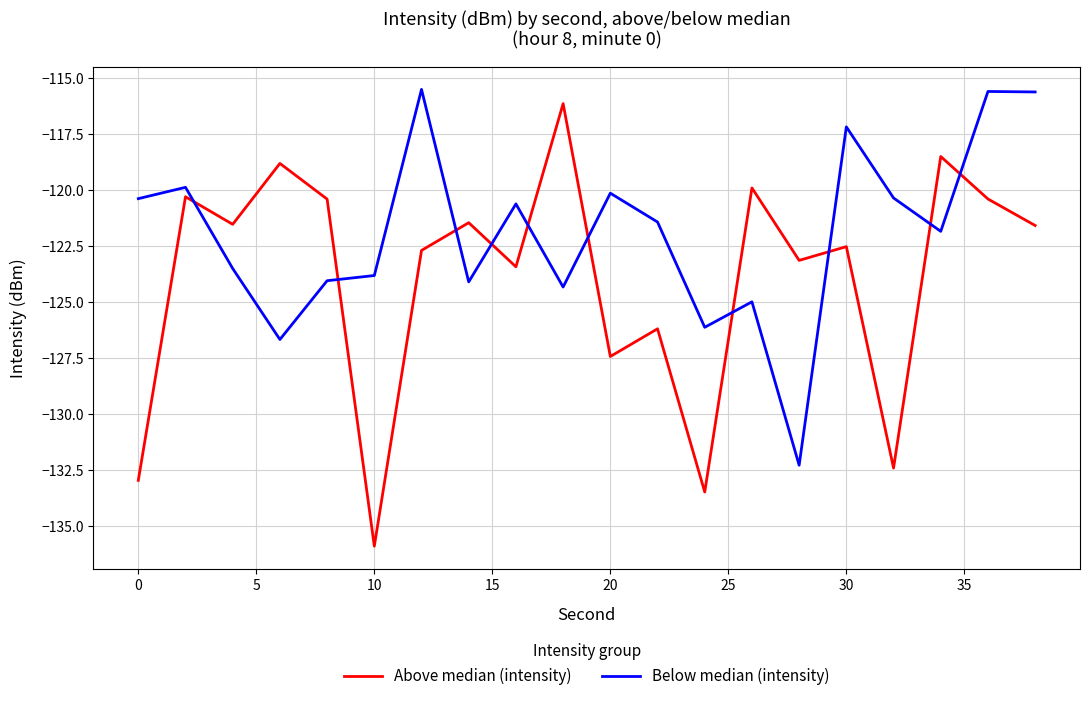

In Below median (intensity), how many points are lower than both neighbors (excluding endpoints)?

6